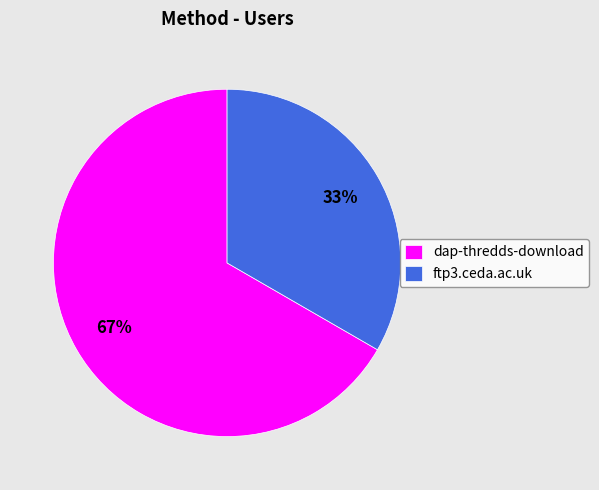

Is there any slice that represents more than half of the pie?

Yes